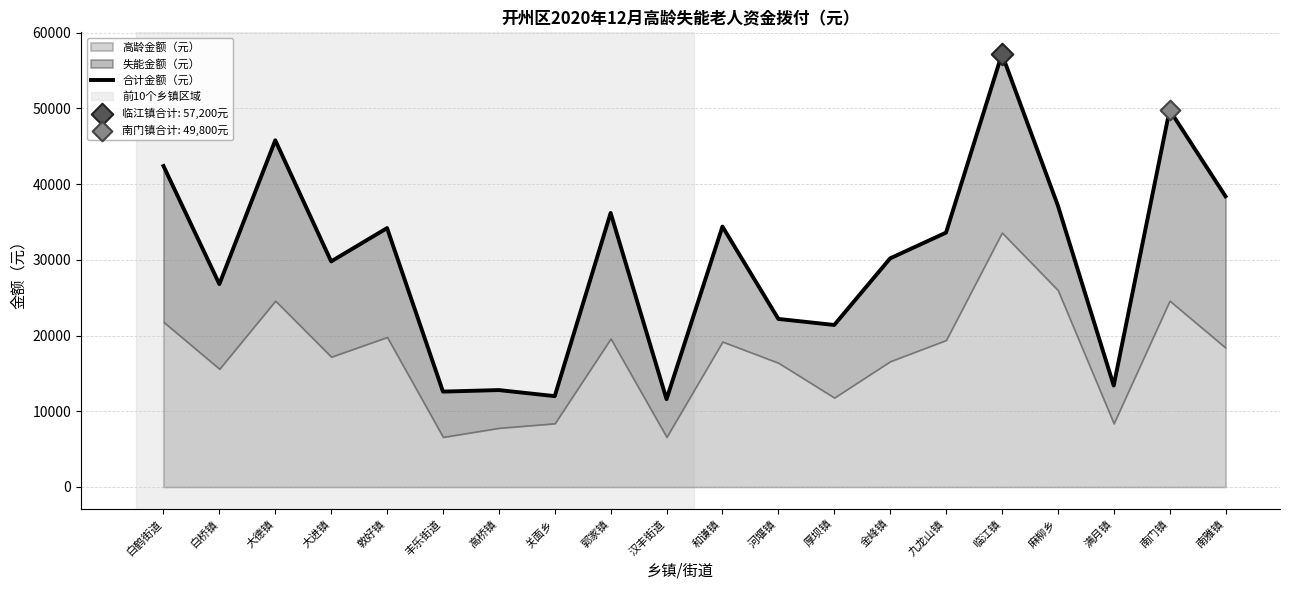

Which has a higher value, 敦好镇 or 高桥镇?

敦好镇